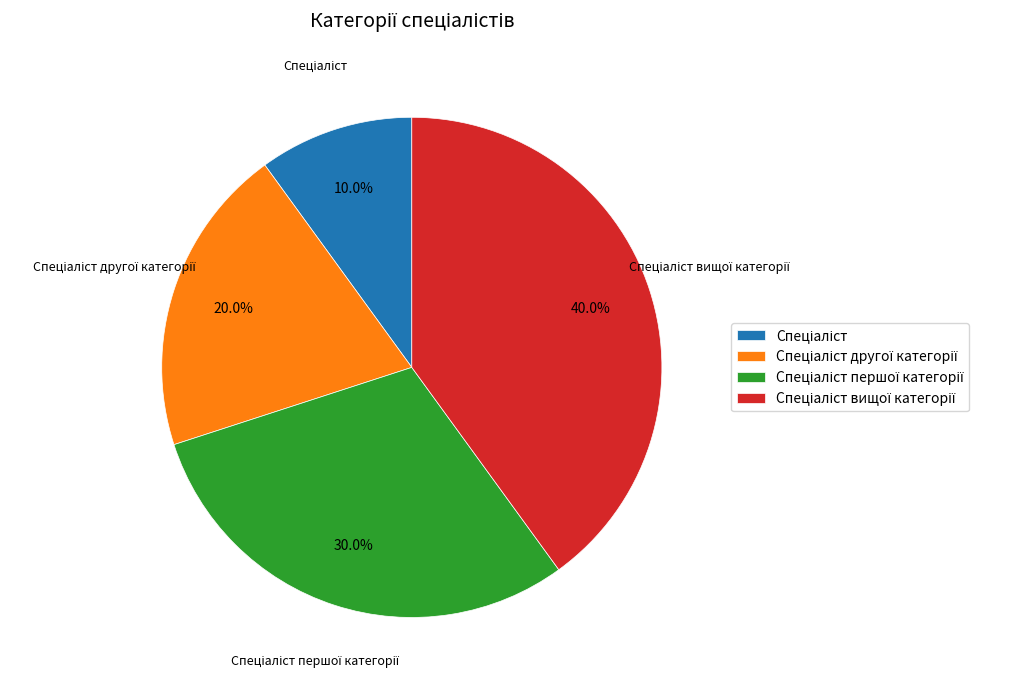

How many segments does this pie chart have?

4